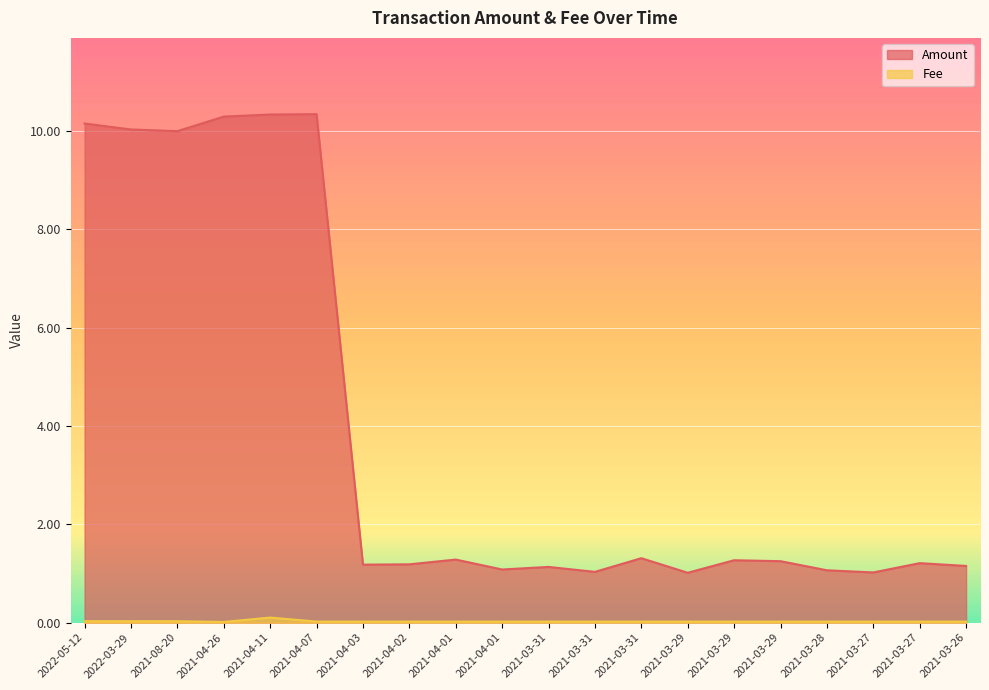

True or false: Fee has a value of 0.1 at 2021-08-20.

False